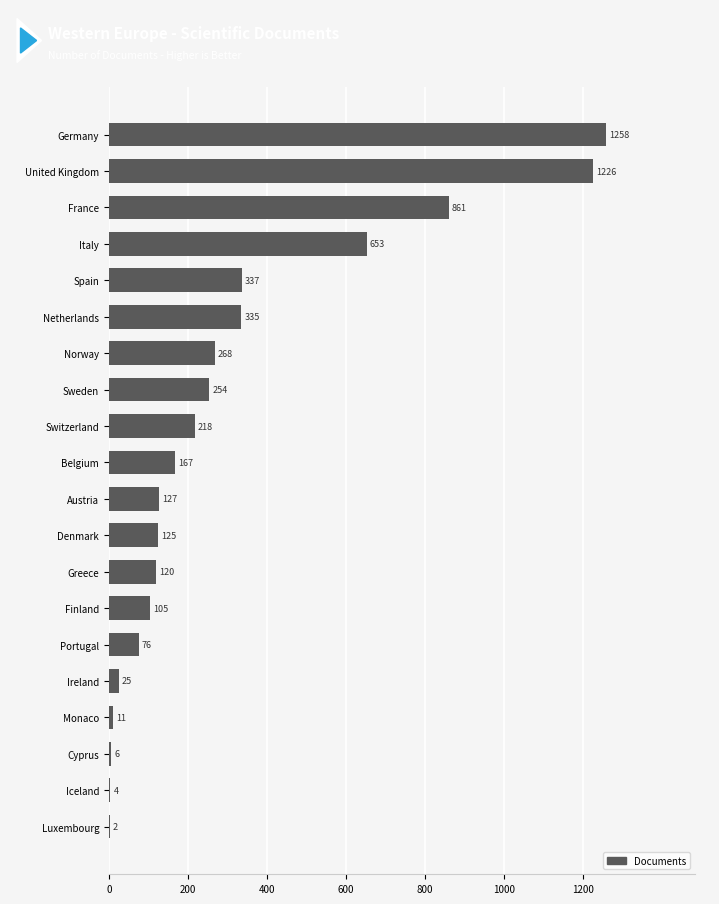

What is the change in value from Finland to Norway?

+163